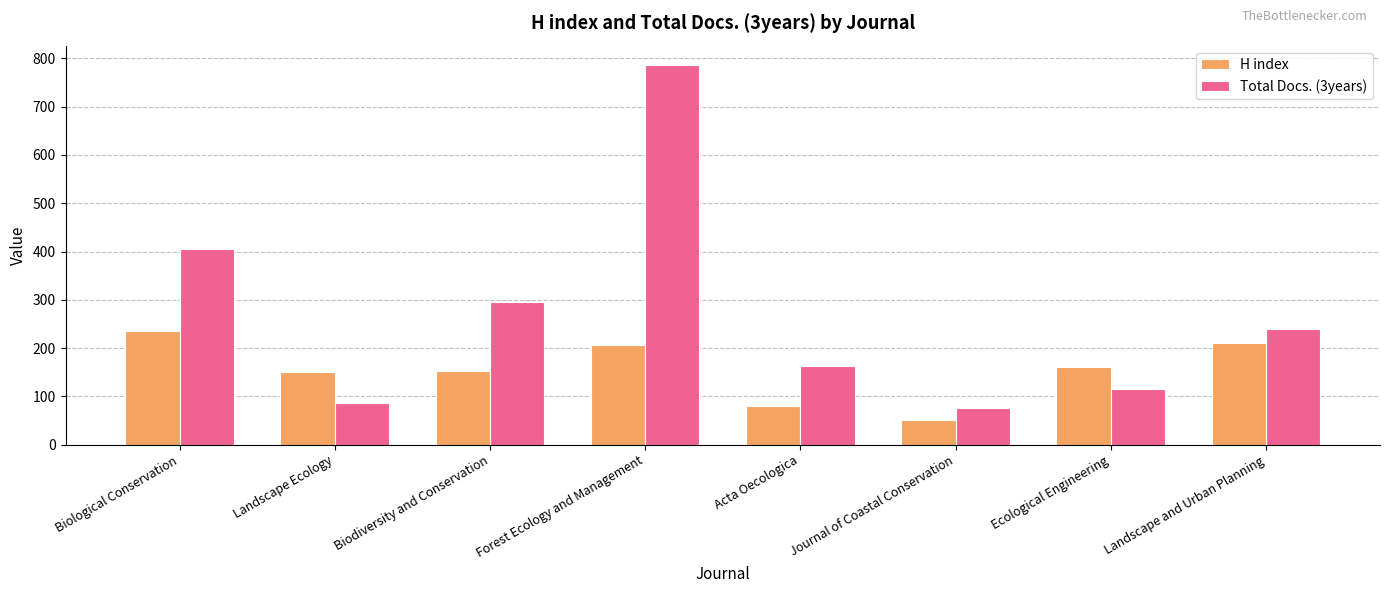

What is the total value across all series at Forest Ecology and Management?

993